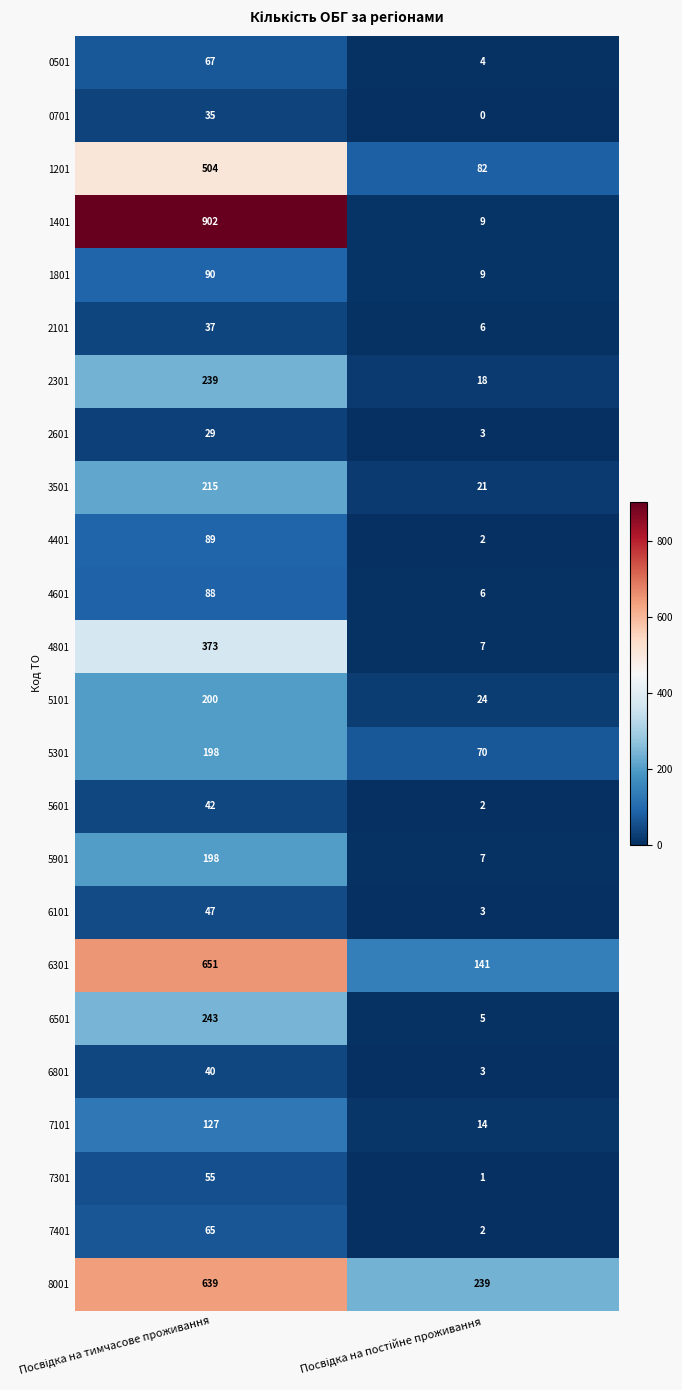

Which series has the widest spread of values?

1401